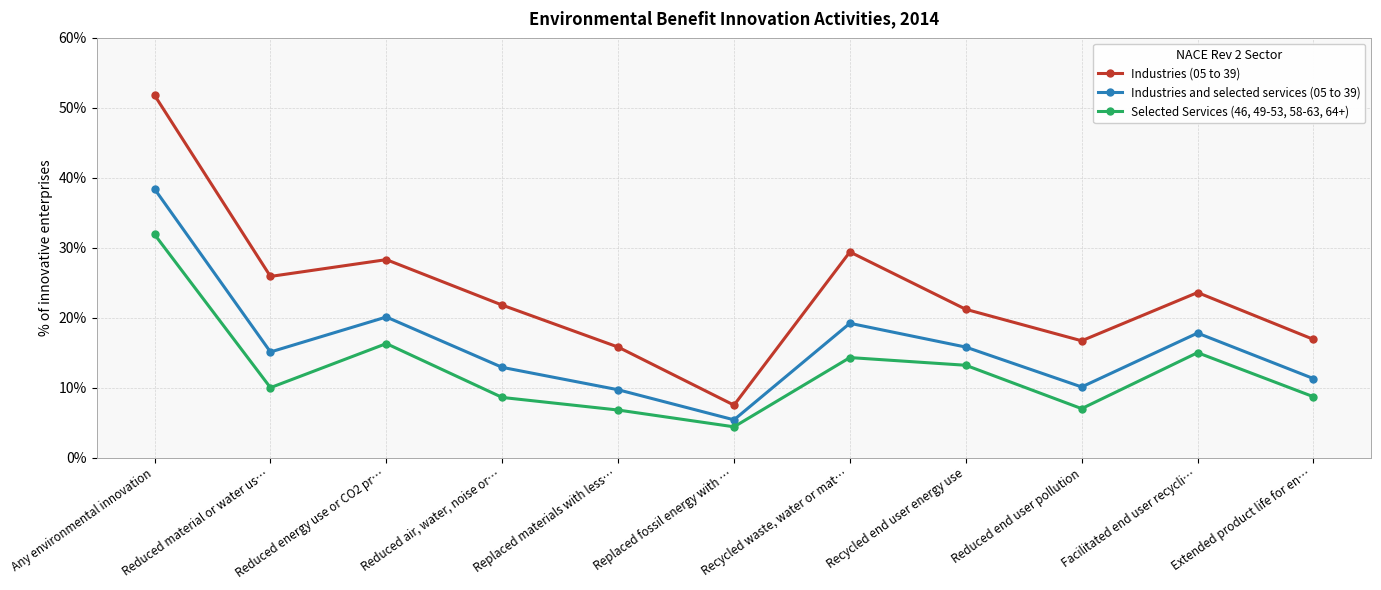

At how many categories does at least one series exceed 8?

10